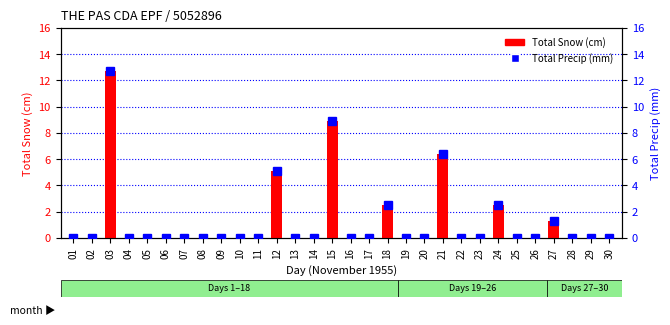

Is it true that Total Precip (mm) equals 1.7 at 27?

False